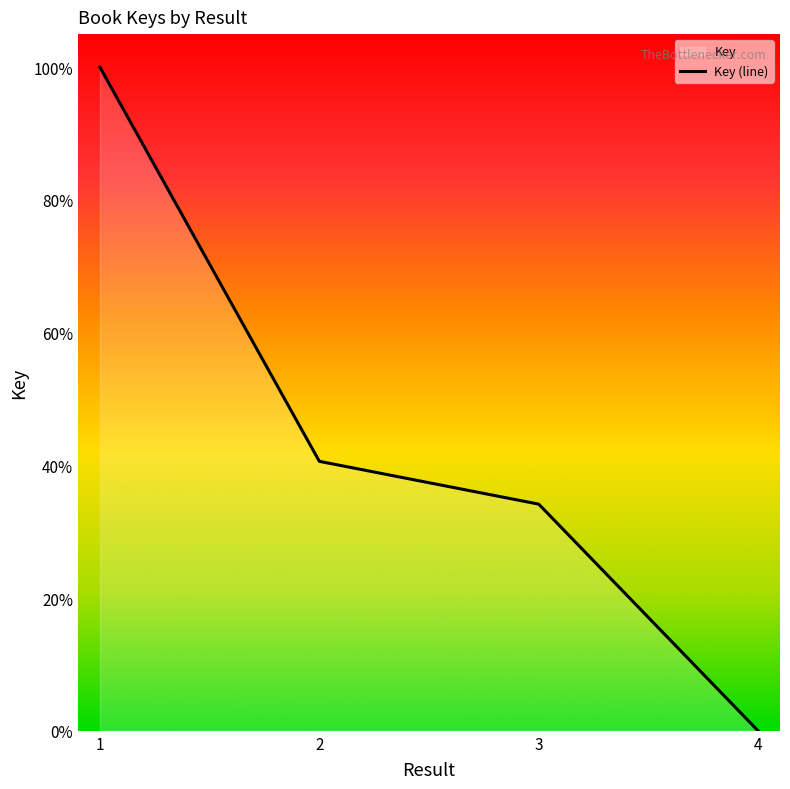

What is the change in value from 1 to 4?

-100.0